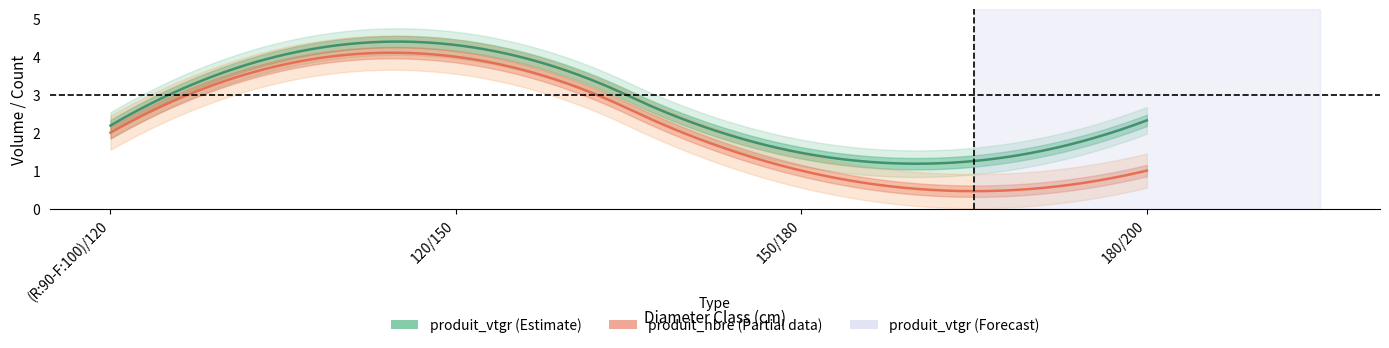

In produit_vtgr, how many points are higher than both neighbors (excluding endpoints)?

1